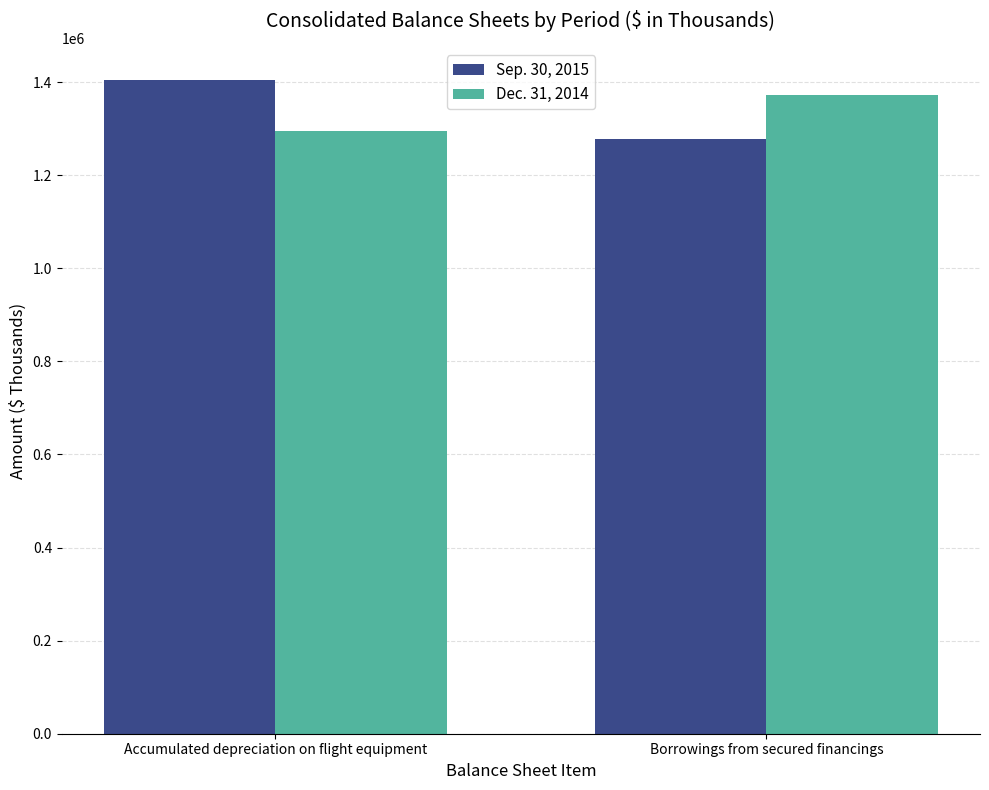

The Sep. 30, 2015 series shows 1403443 at Accumulated depreciation on flight equipment. True or false?

True